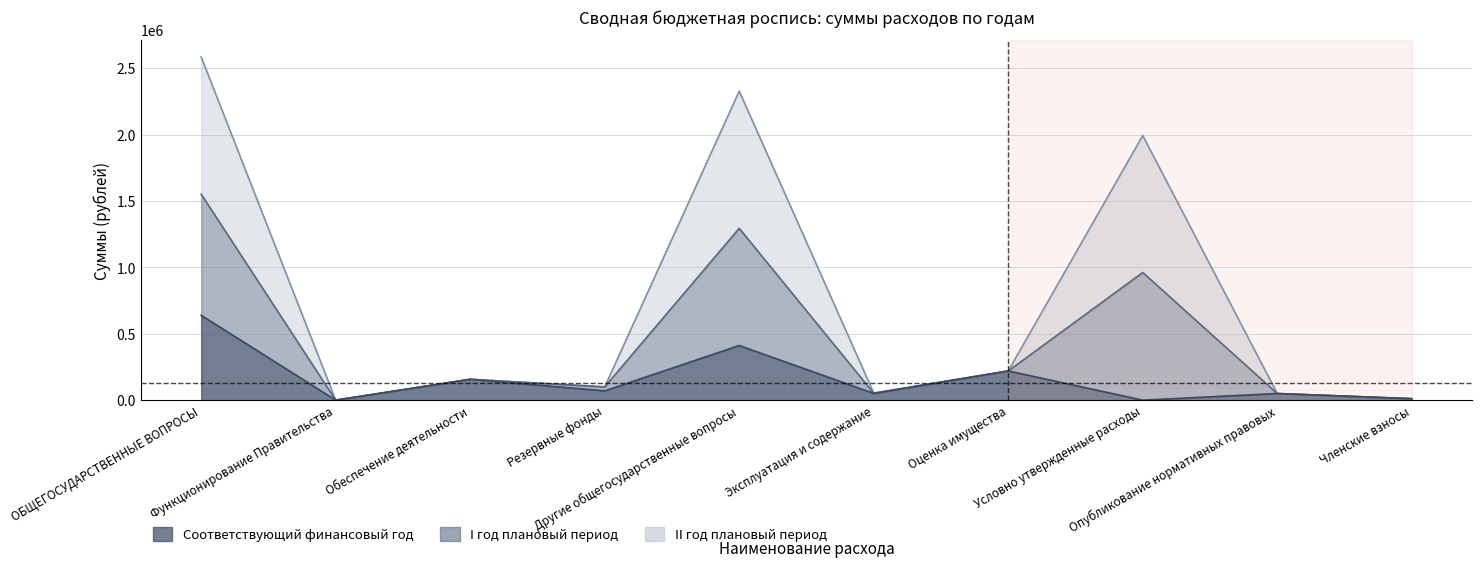

The value of Соответствующий финансовый год at Обеспечение деятельности is 223146.6. True or false?

False